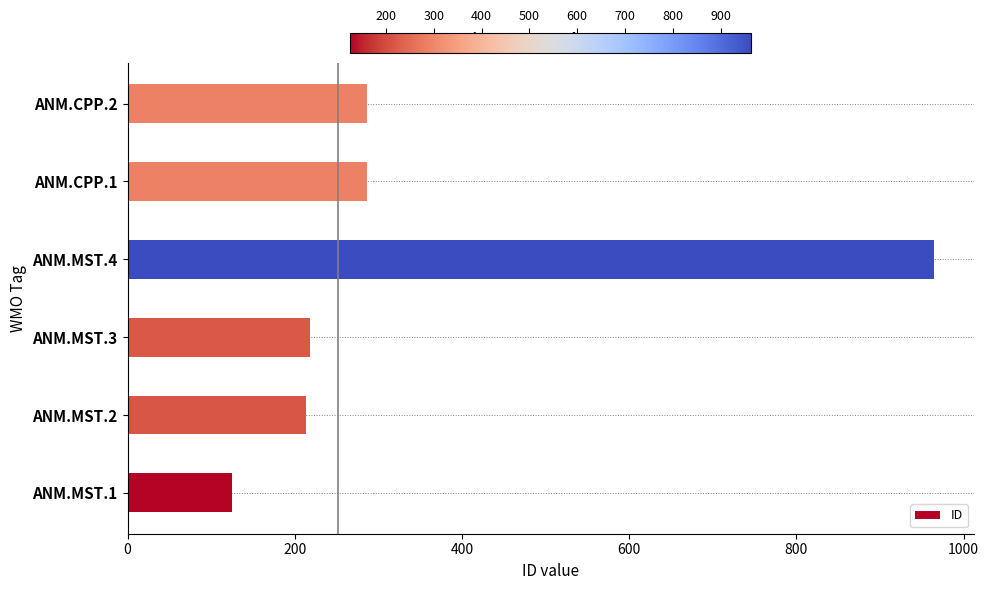

What is the sum of the values at ANM.MST.4 and ANM.CPP.2?

1251